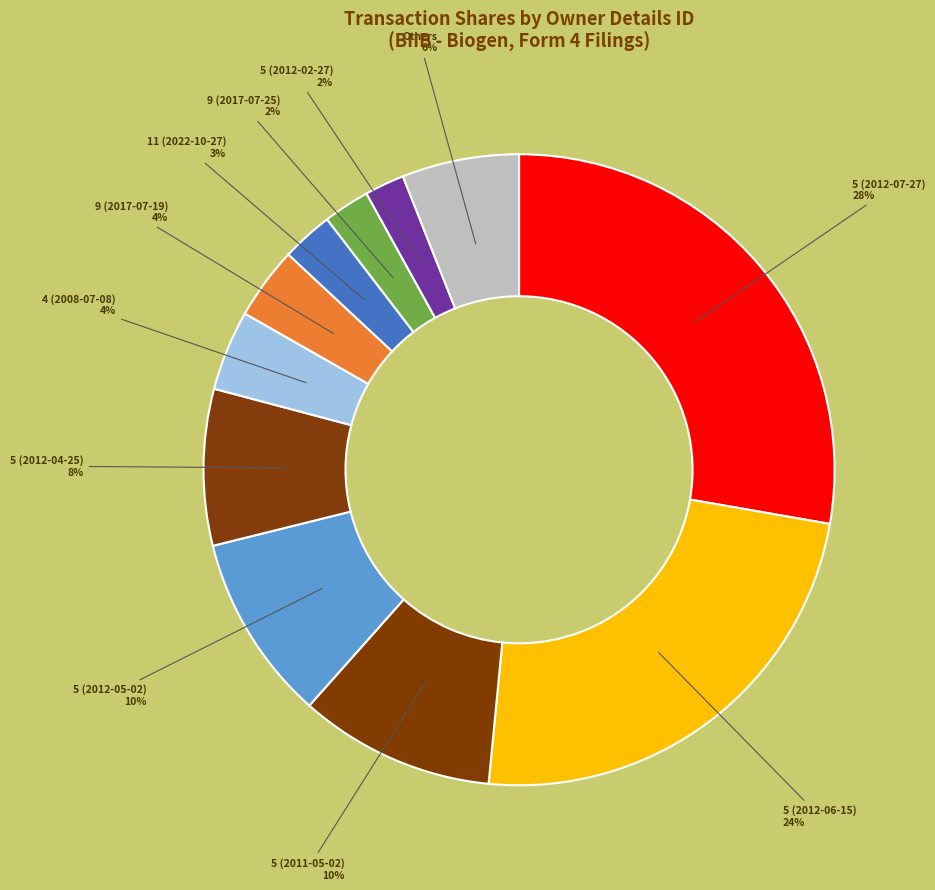

How many slices are in this pie chart?

11